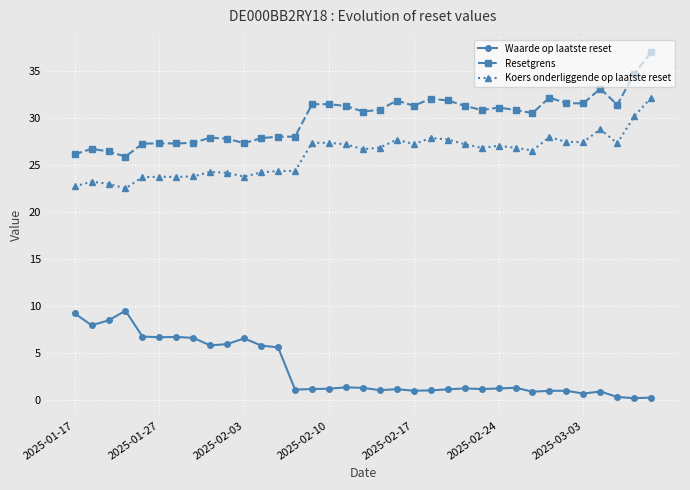

What is the difference between the maximum and second lowest values in the Resetgrens series?

10.9